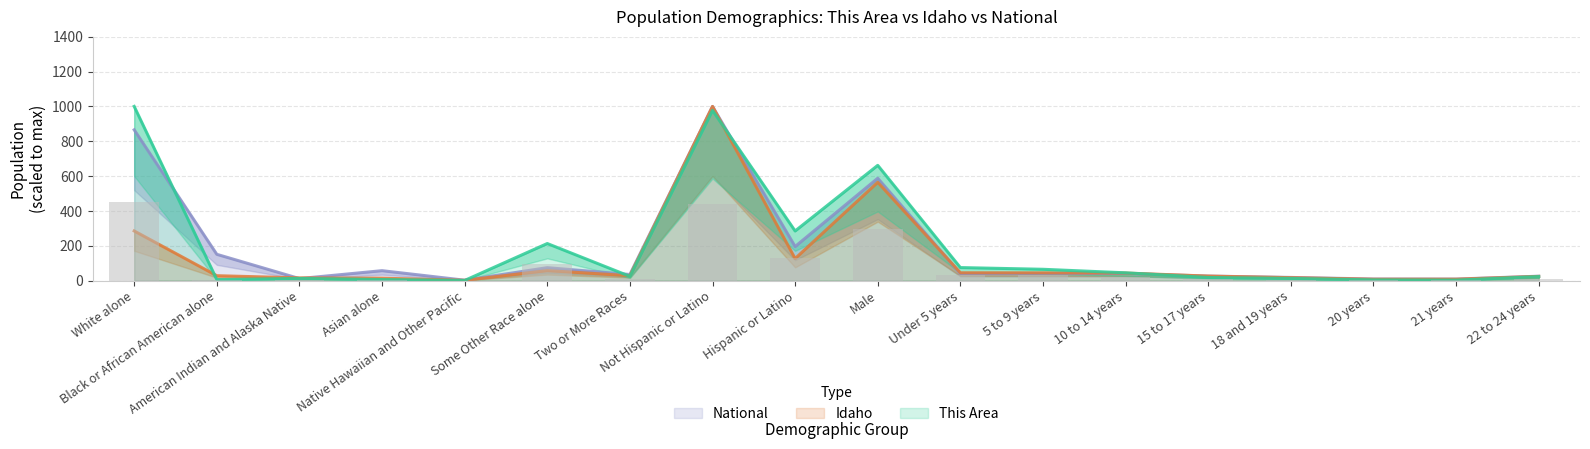

What is the maximum value for This Area?

1000.0